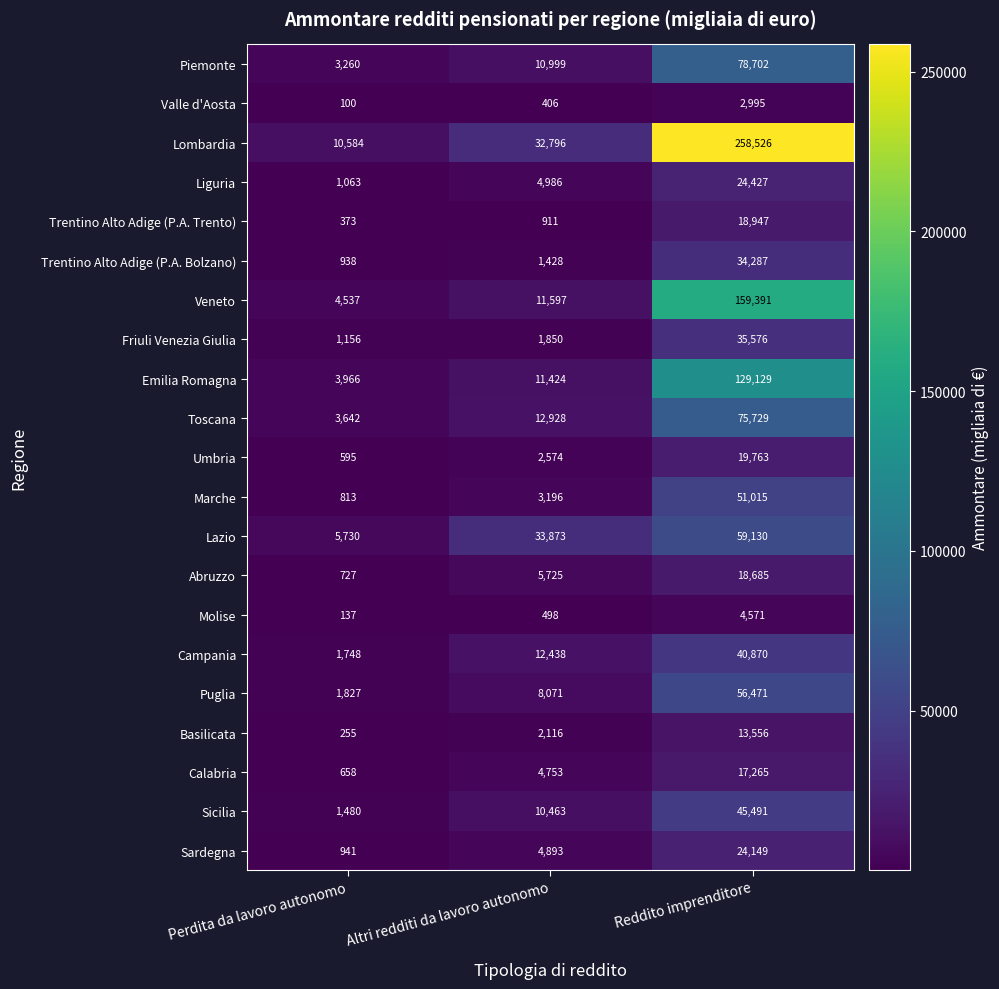

What is the lowest value of the Campania series?

1748